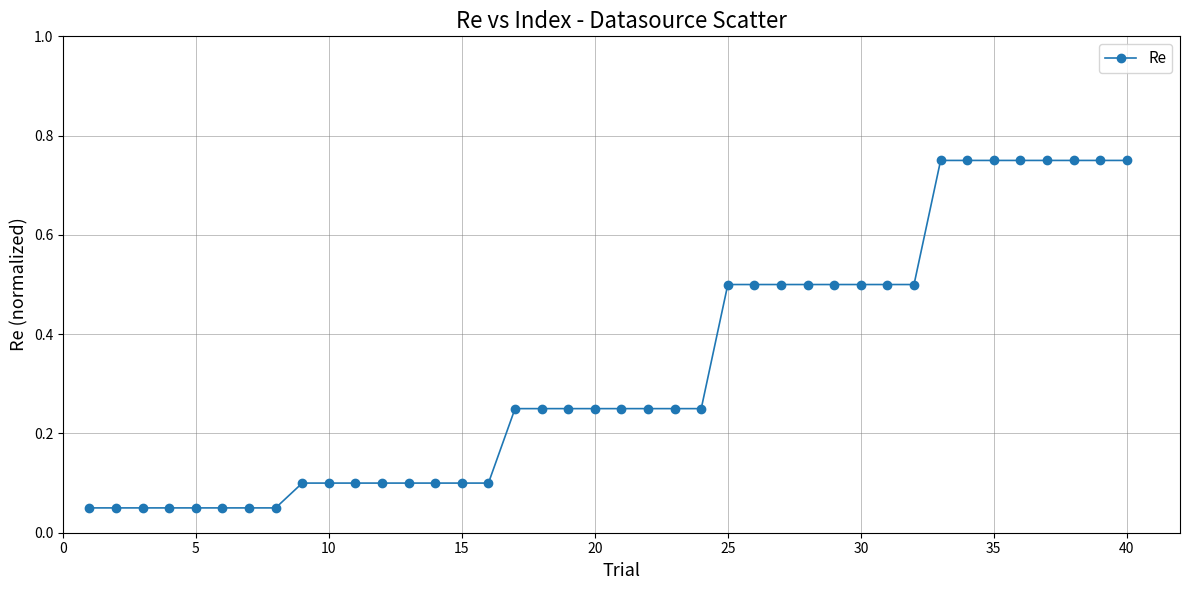

What is the difference between the maximum and minimum values?

0.7